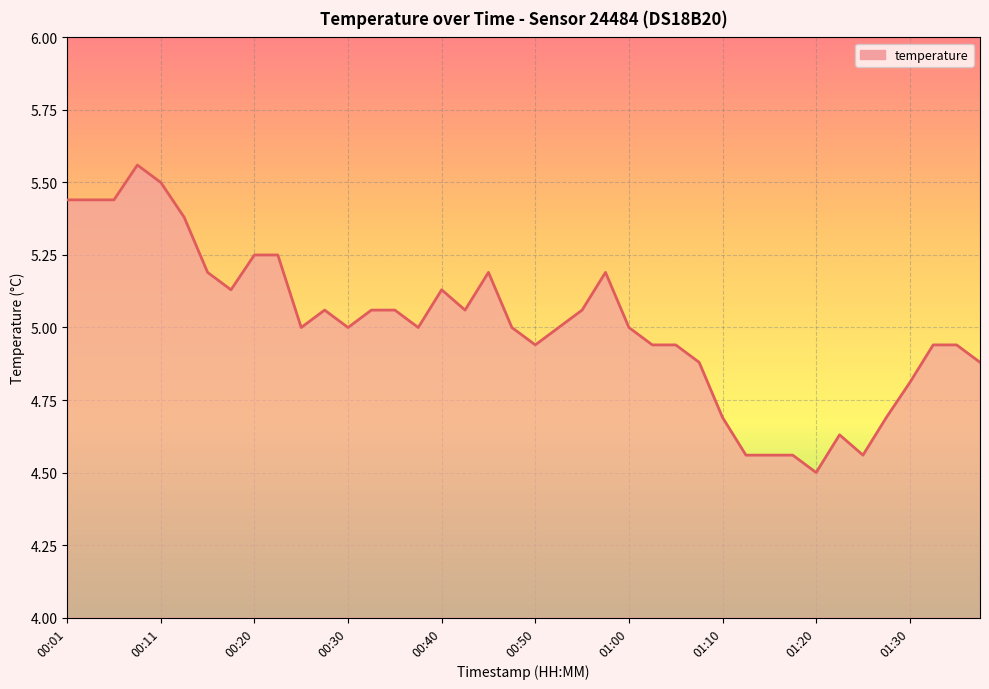

What is the minimum value shown in the chart?

4.5